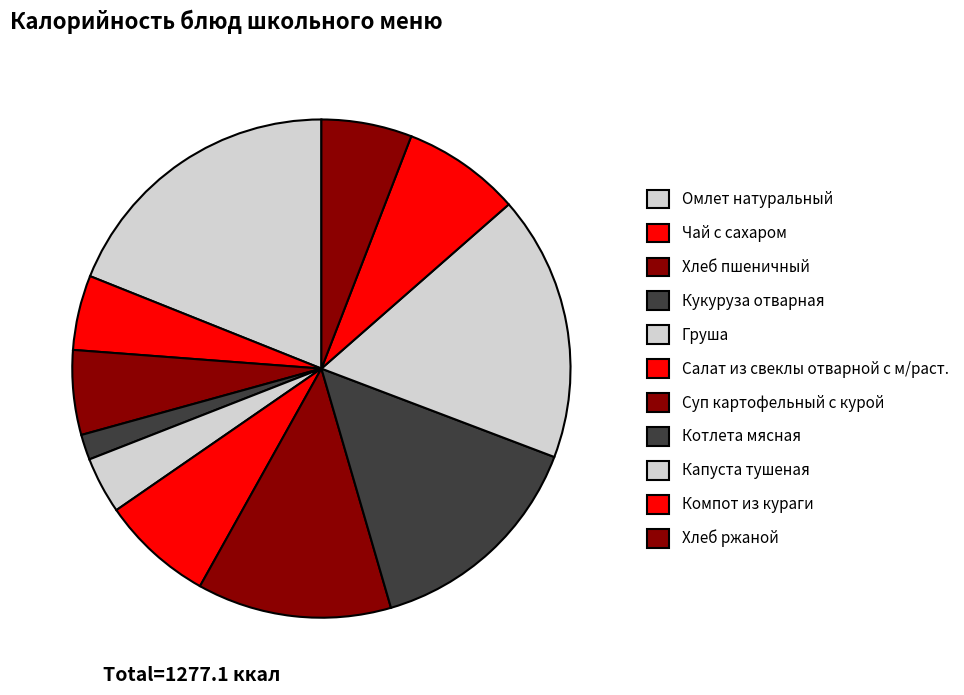

What portion of the pie excludes Капуста тушеная?

82.8%